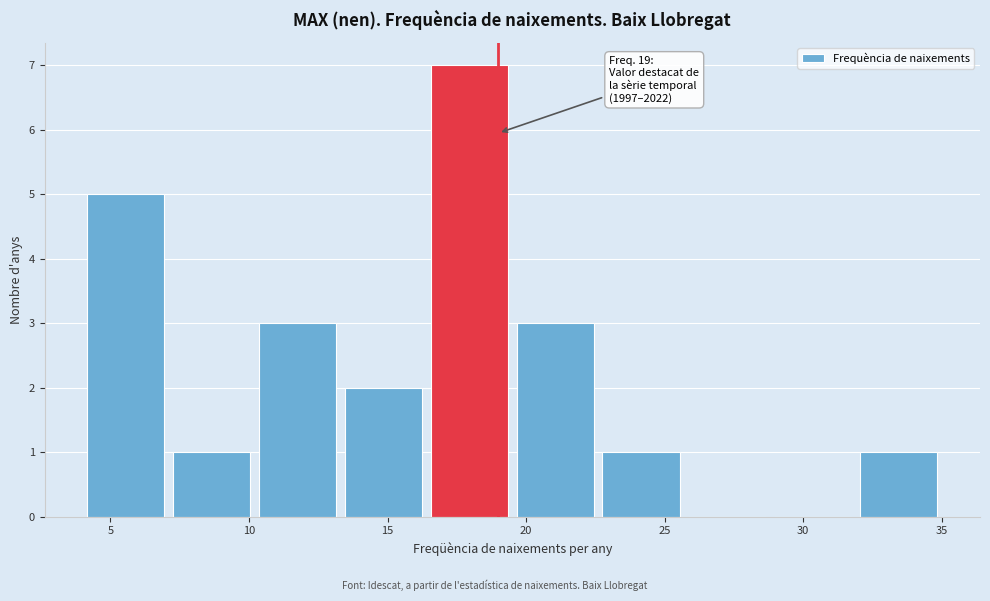

Which range on the x-axis has the tallest bar?

16.4 to 19.5